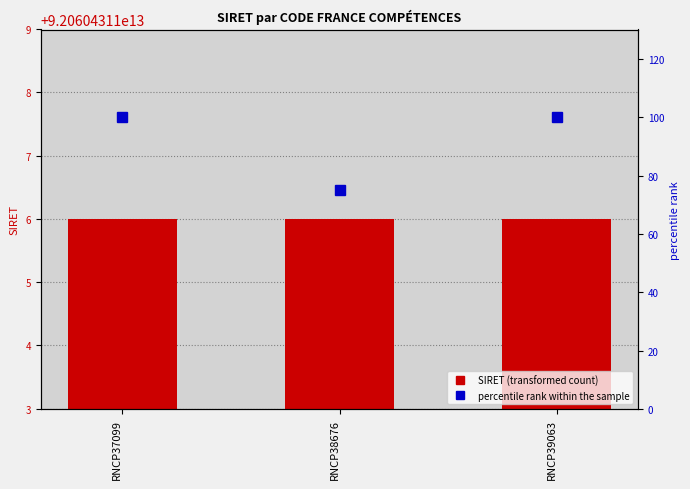

At which category is the sum across all series the highest?

RNCP37099